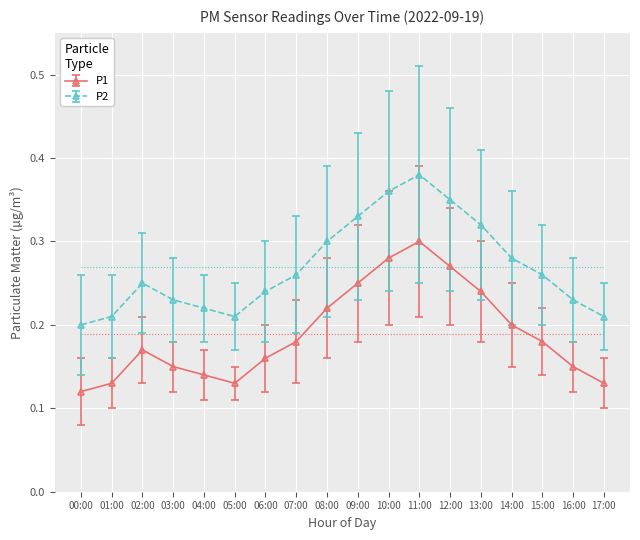

True or false: P1 and P2 cross at least once.

False